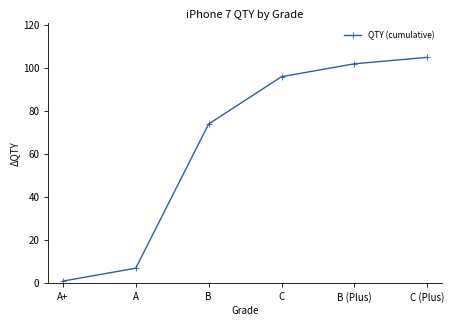

What is the change in value from A+ to A?

+6